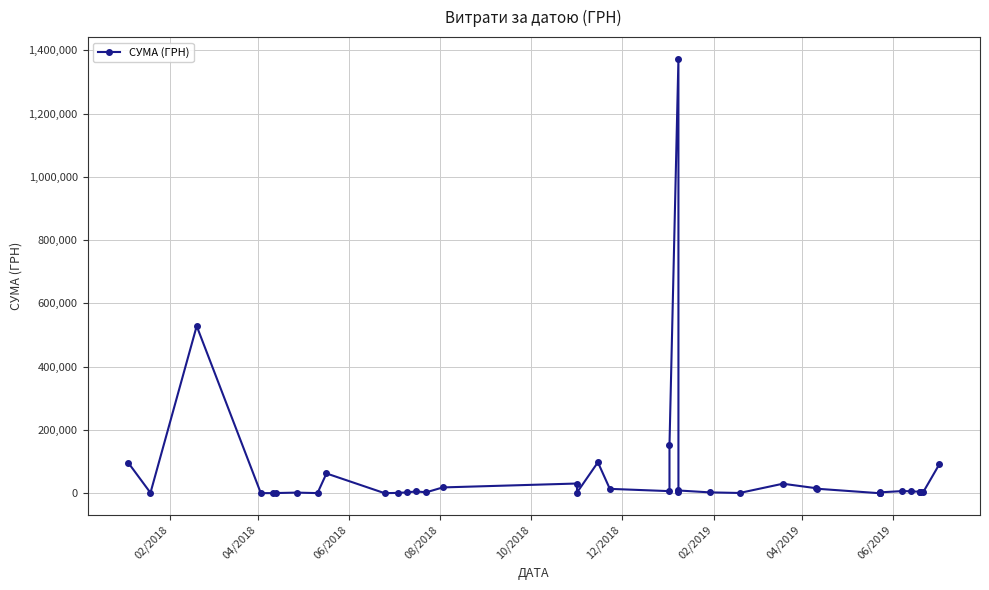

Reading left to right, extract all data points from this chart.

97326.0	1540.9	528486.3	577.0	578.0	824.0	2210.0	661.6	62756.2	419.2	1320.0	2949.9	5800.0	3330.0	18600.0	30937.5	2500.0	98000.0	14046.5	6863.2	152550.8	1372791.9	4616.8	8904.0	2941.0	1051.9	30256.2	16344.4	14398.2	237.1	900.0	1600.0	2992.0	7000.0	6532.3	4652.0	3353.5	2980.0	2697.8	92315.0